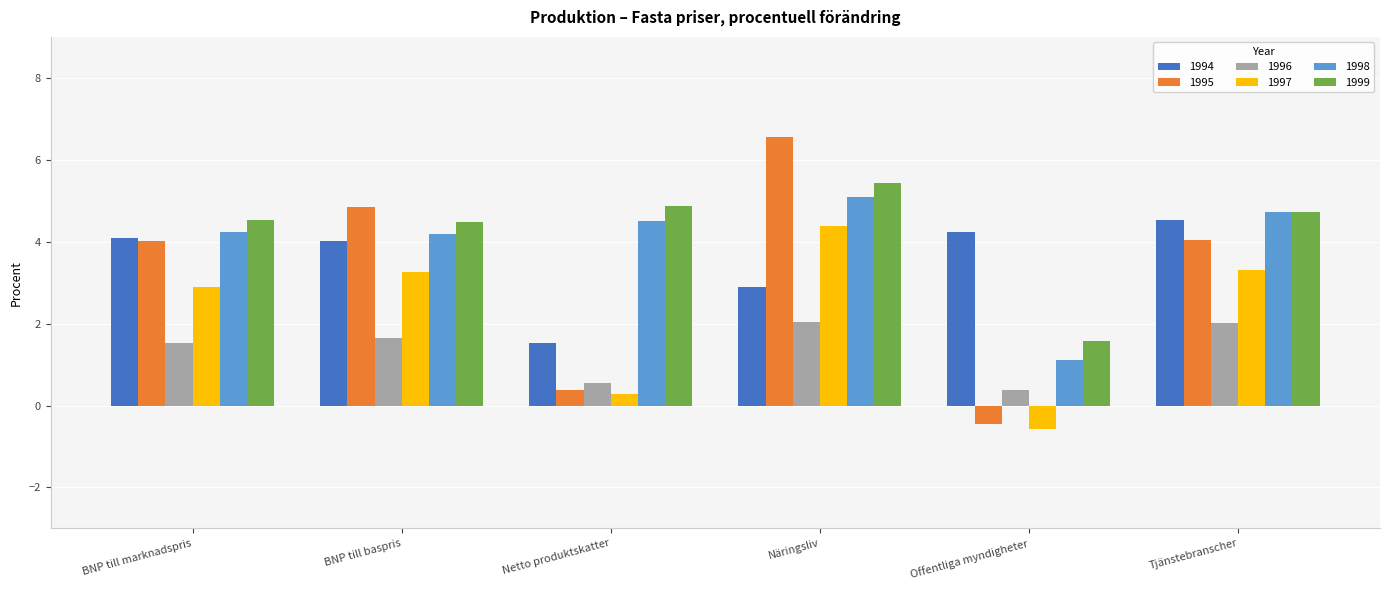

What are all the series names shown in the legend?

1994, 1995, 1996, 1997, 1998, 1999